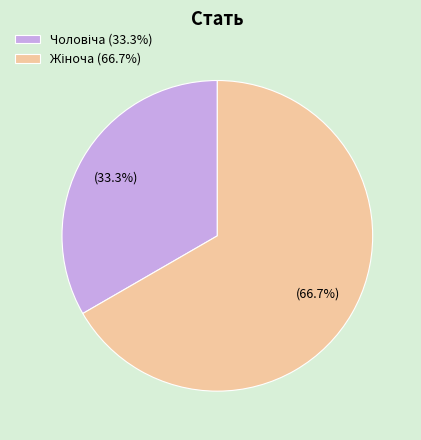

Does any single category account for the majority?

Yes